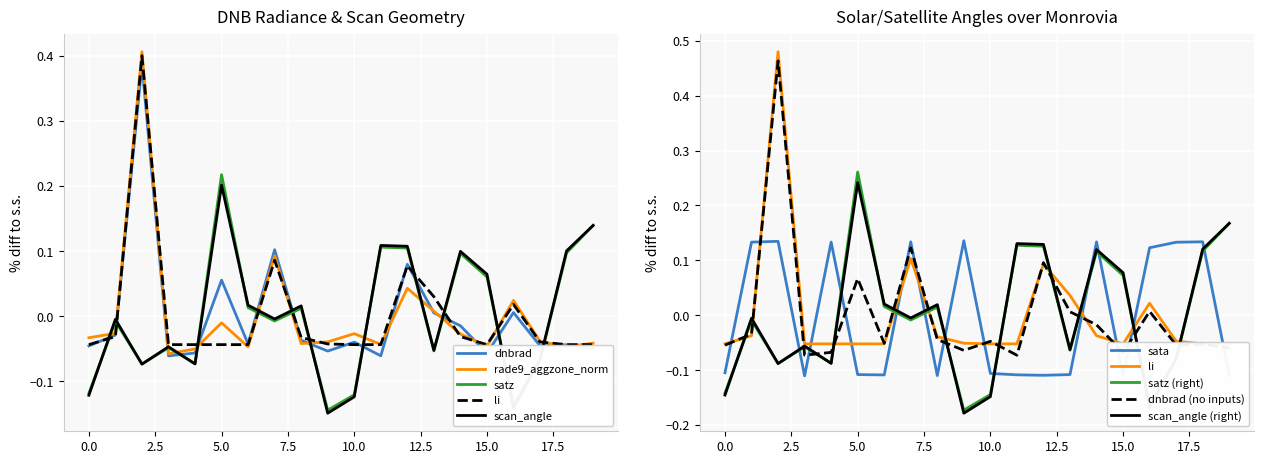

Which series ends up on top after the final intersection of scan_angle (right) and sata?

scan_angle (right)